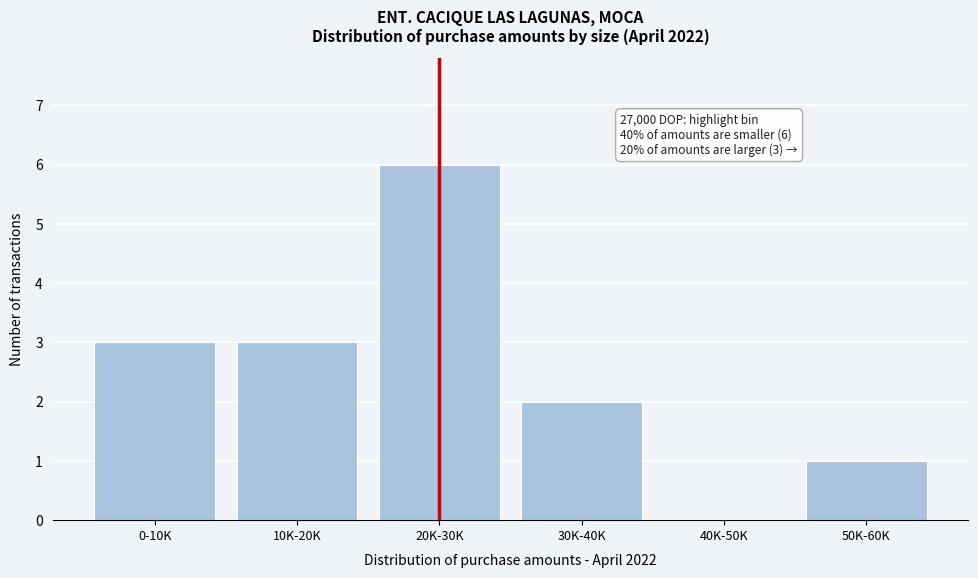

Reading left to right, what are all the values shown in this chart?

0-10K=3	10K-20K=3	20K-30K=6	30K-40K=2	40K-50K=0	50K-60K=1